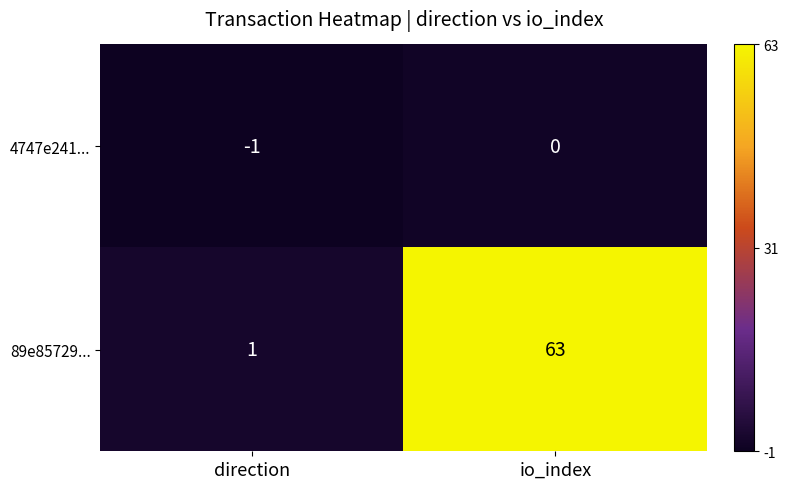

What is the average value of the 89e85729... series?

32